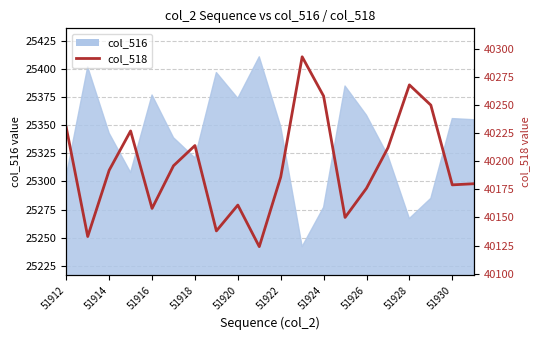

How many data points are above 40192?

9